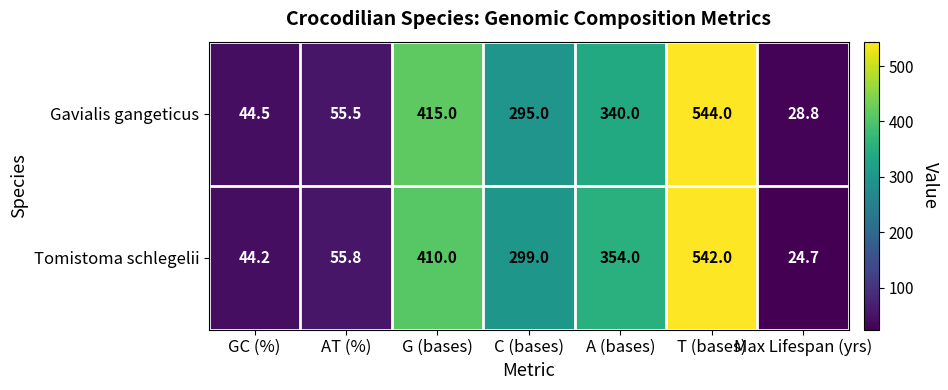

At how many categories does at least one series exceed 465?

1